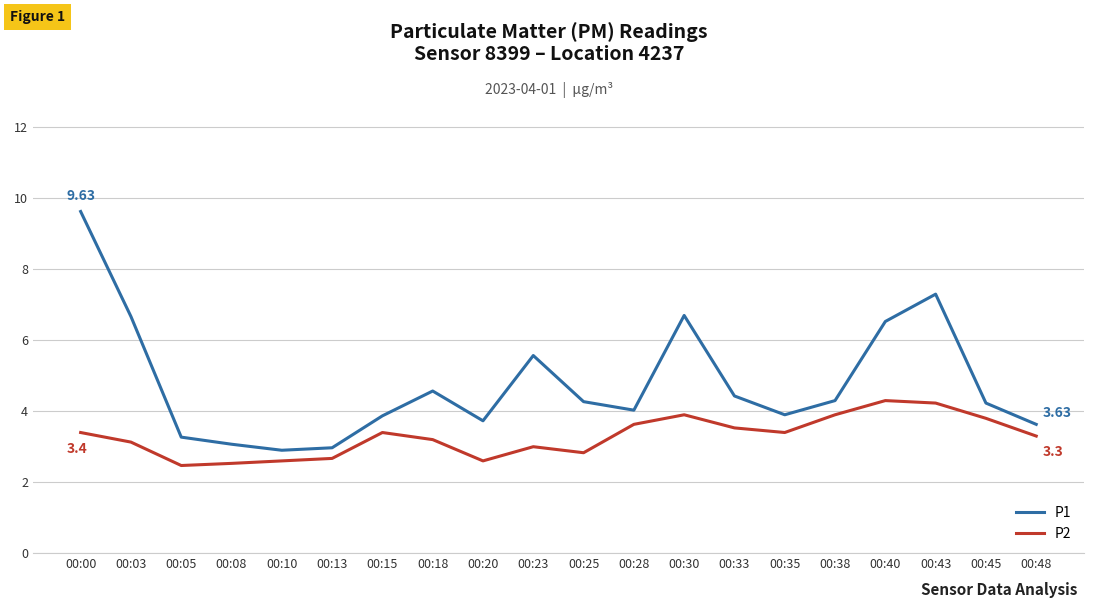

What is the sum of the P2 values at 00:05 and 00:48?

5.8